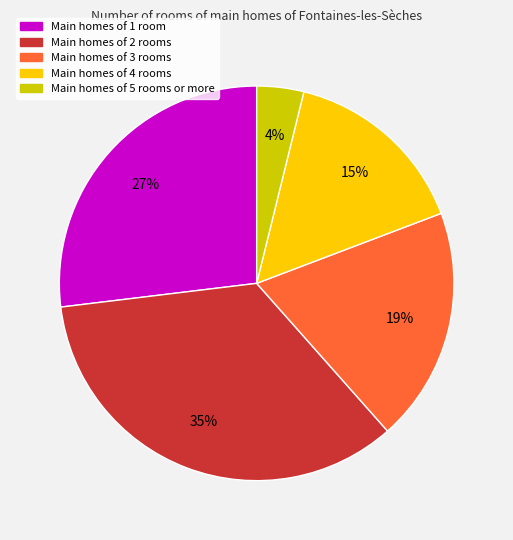

Is there any slice that represents more than half of the pie?

No